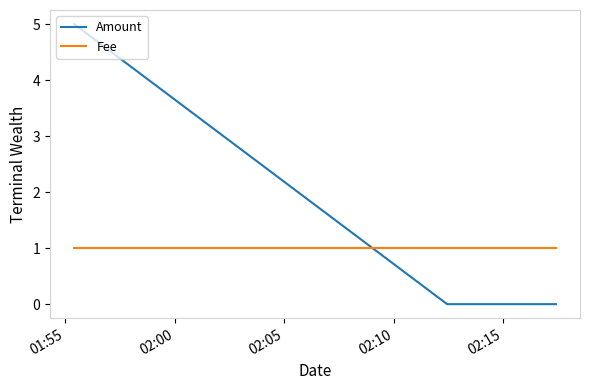

Which series has the largest range (max minus min)?

Amount